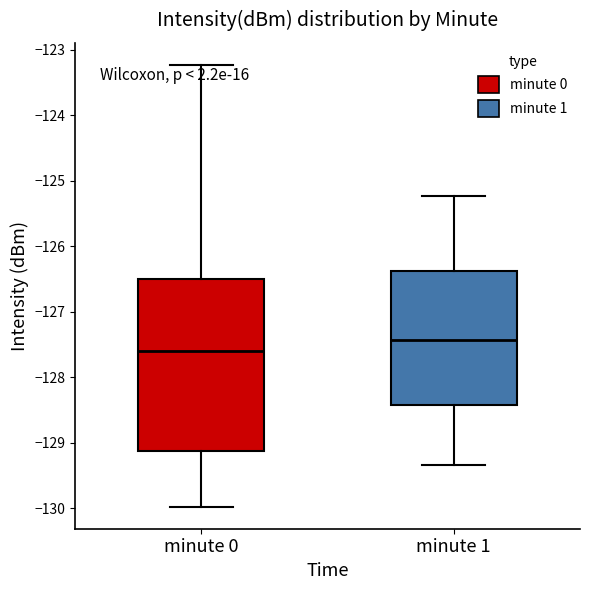

Where does the median line of the box for minute 0 sit on the y-axis? The values are not printed on the chart, so give them approximately, as read against the axis.

-127.6